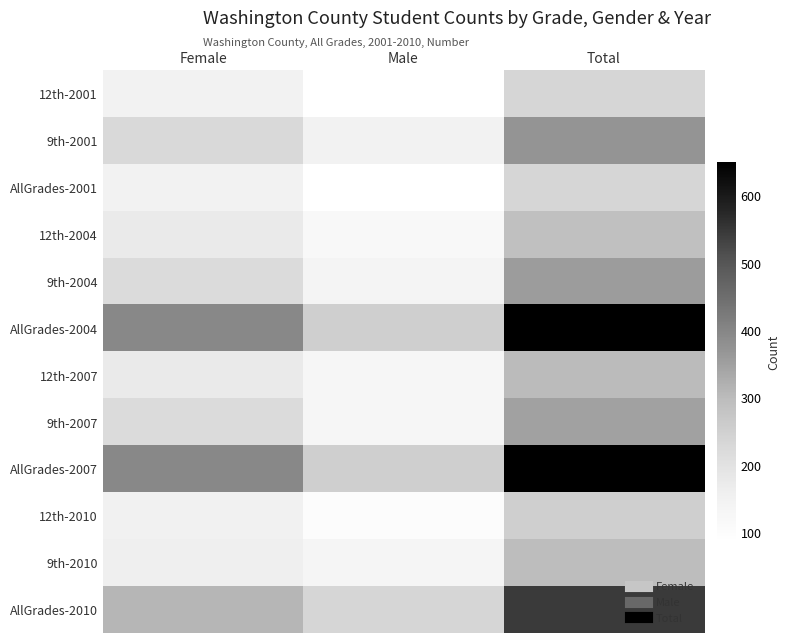

Between Female and Male, which is larger?

Female